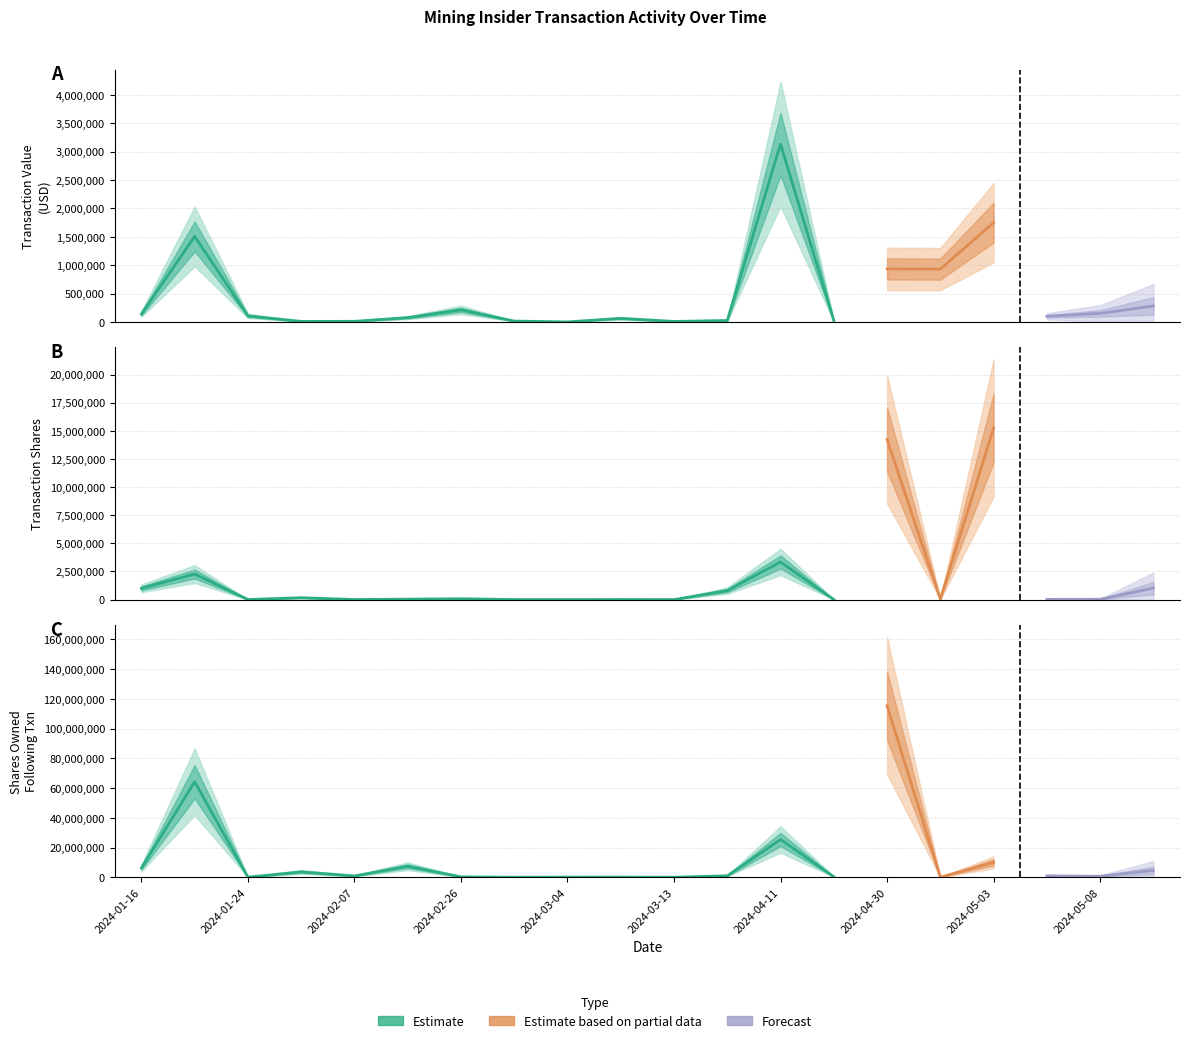

At which category is the sum across all series the highest?

2024-04-30